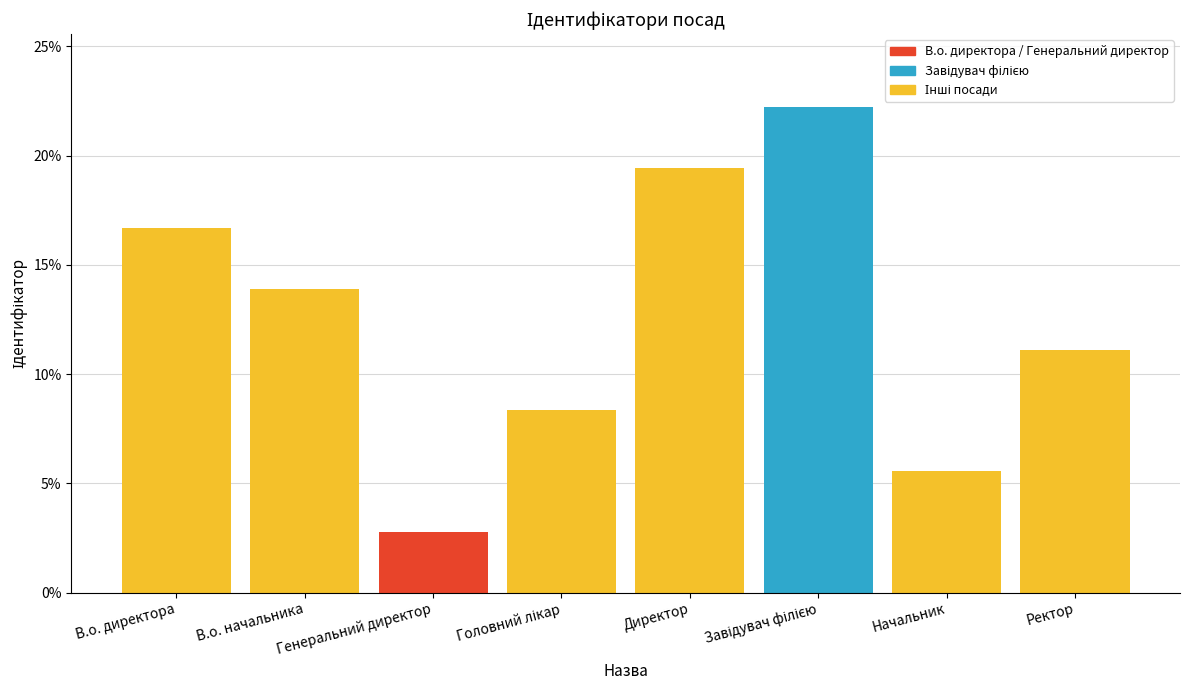

The chart shows a value of 13.9 at В.о. начальника. True or false?

True